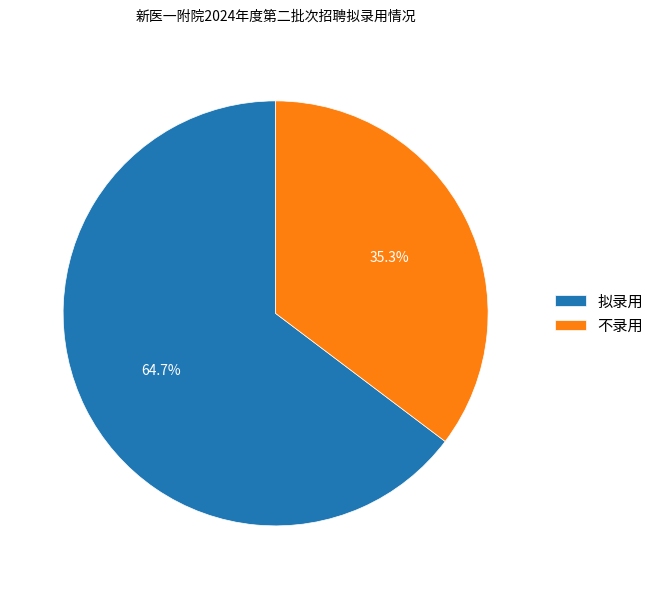

What is the ratio of the value at 不录用 to the value at 拟录用?

0.5